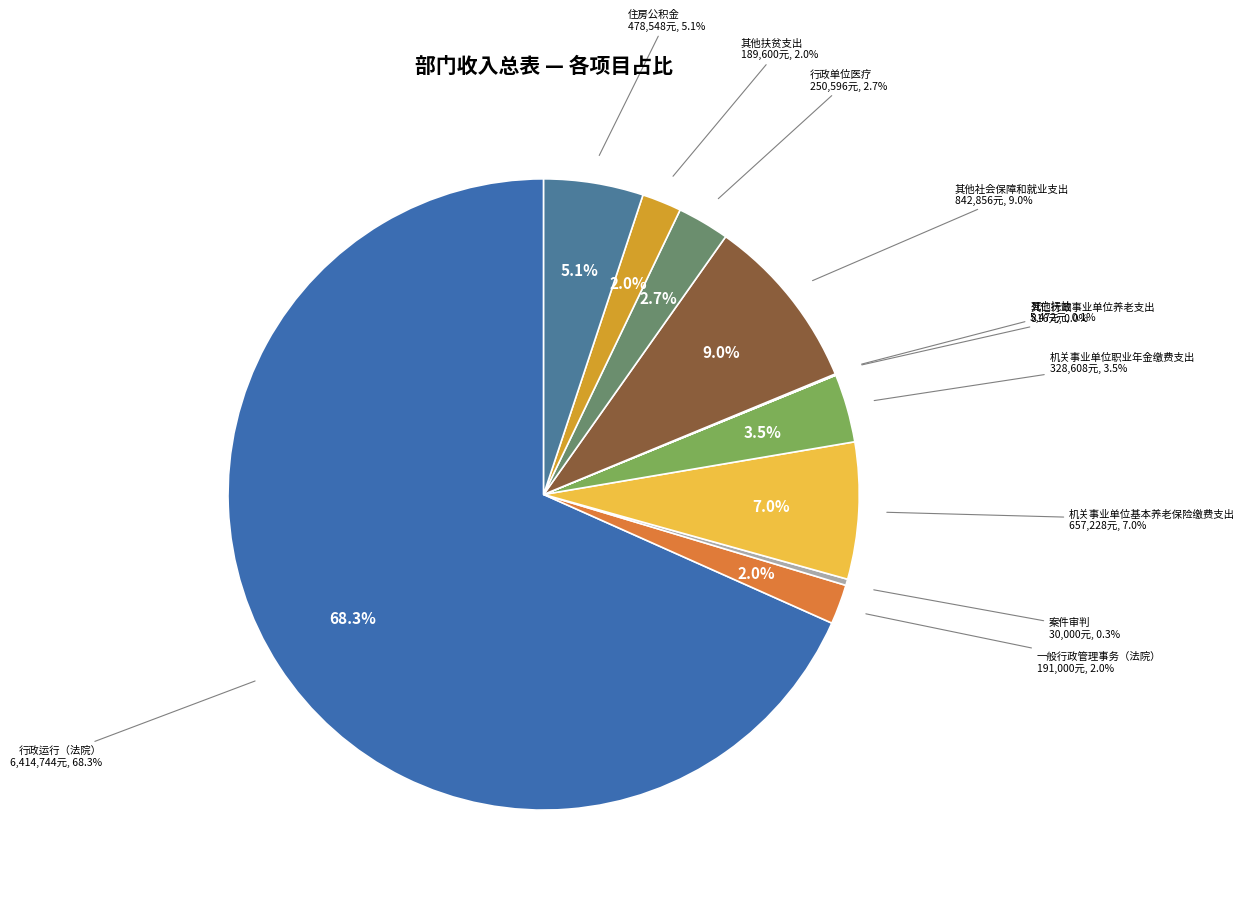

Rank the categories by value from highest to lowest.

行政运行（法院）, 其他社会保障和就业支出, 机关事业单位基本养老保险缴费支出, 住房公积金, 机关事业单位职业年金缴费支出, 行政单位医疗, 一般行政管理事务（法院）, 其他扶贫支出, 案件审判, 死亡抚恤, 其他行政事业单位养老支出